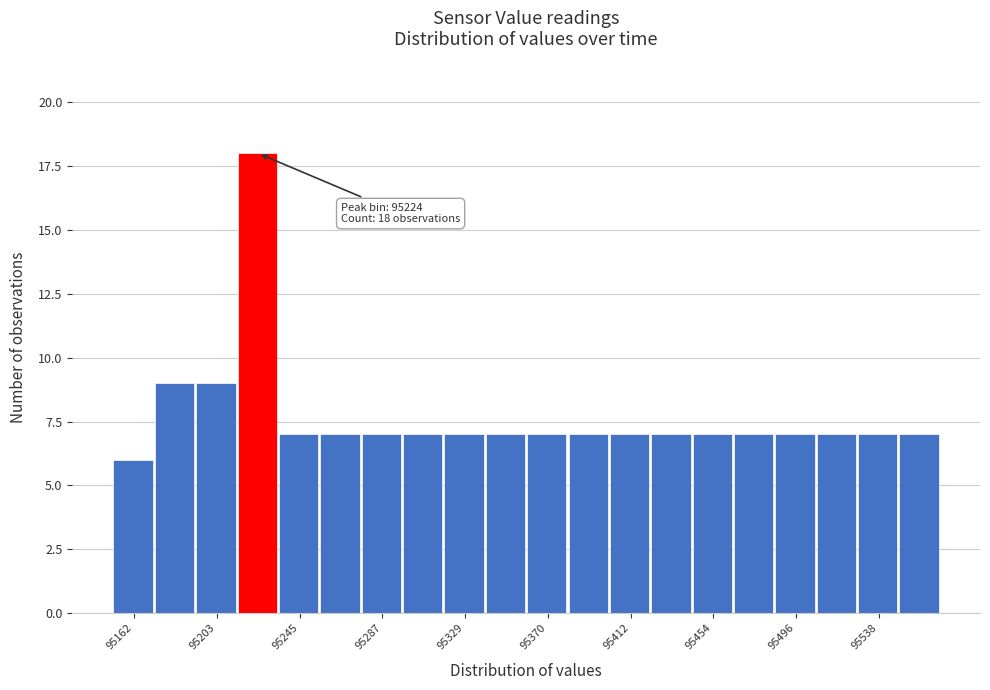

Over which range of the x-axis is the bar tallest?

95215 to 95235